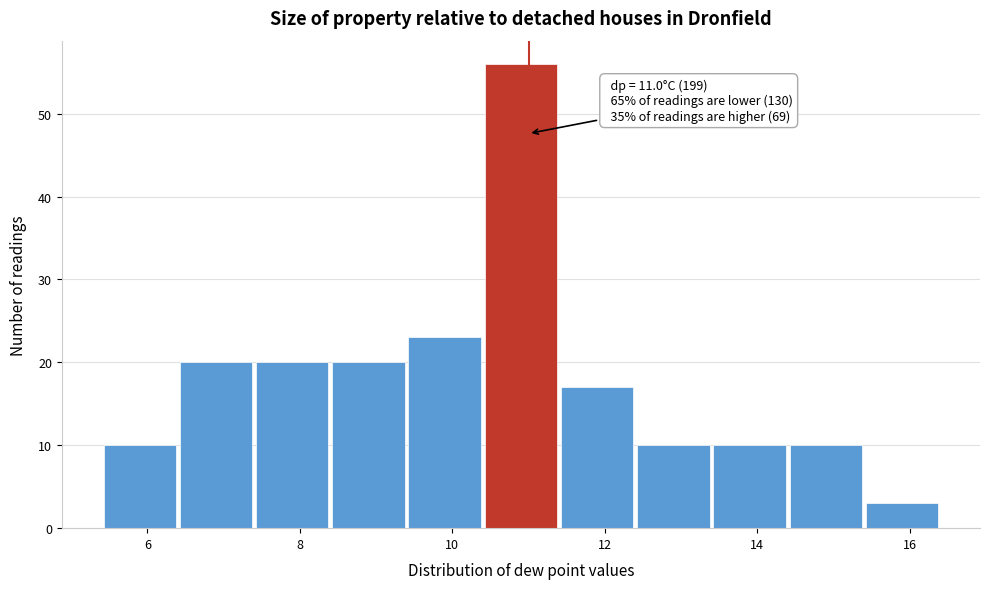

Over which range of the x-axis is the bar tallest?

10.4 to 11.4